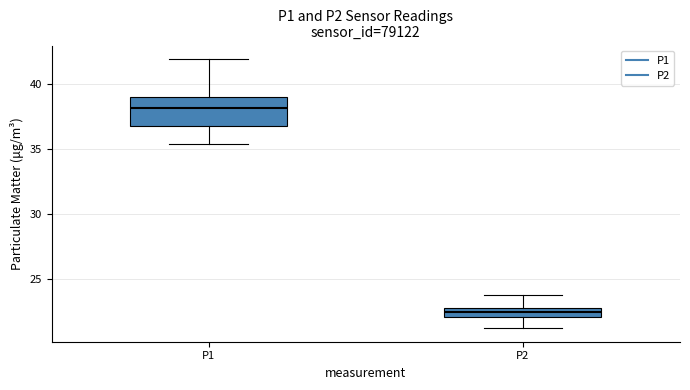

Which box is the tallest, from its lower edge to its upper edge?

P1